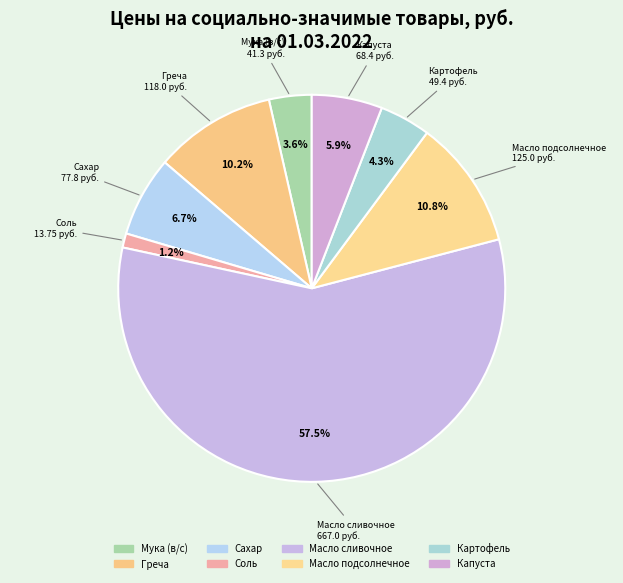

Which category accounts for the majority?

Масло сливочное